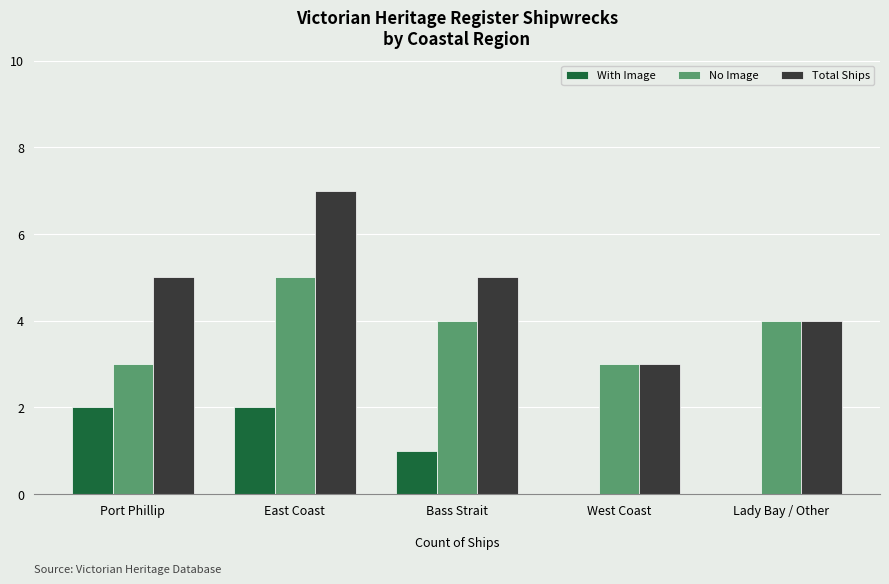

True or false: No Image has a value of 4 at Lady Bay / Other.

True